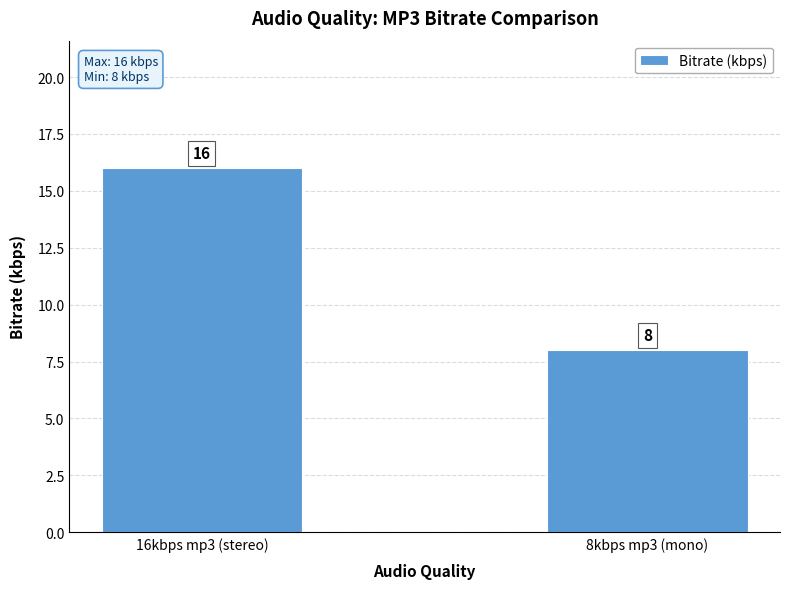

Reading left to right, list all the values displayed in this chart.

16kbps mp3 (stereo)=16	8kbps mp3 (mono)=8